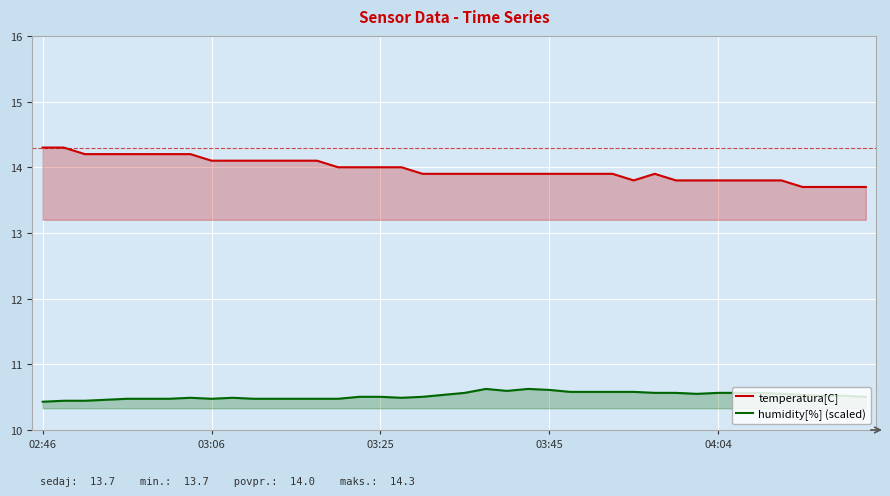

How many lines are shown in the chart?

2